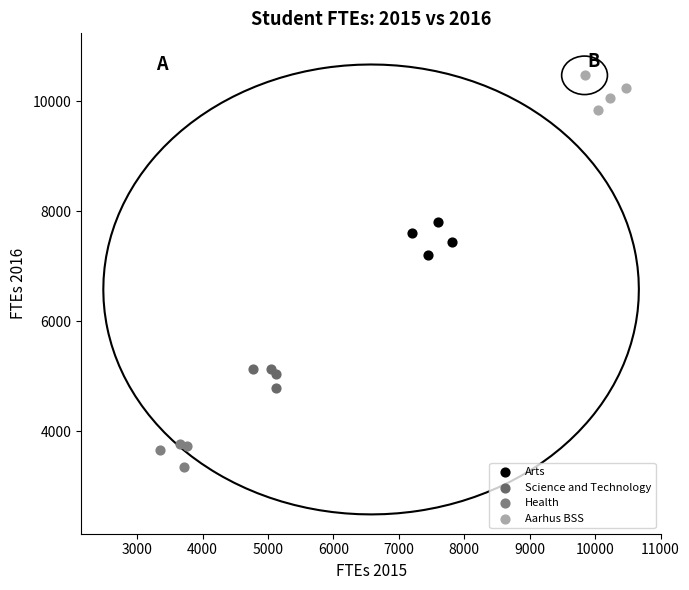

Which series reaches the maximum Y coordinate?

Aarhus BSS